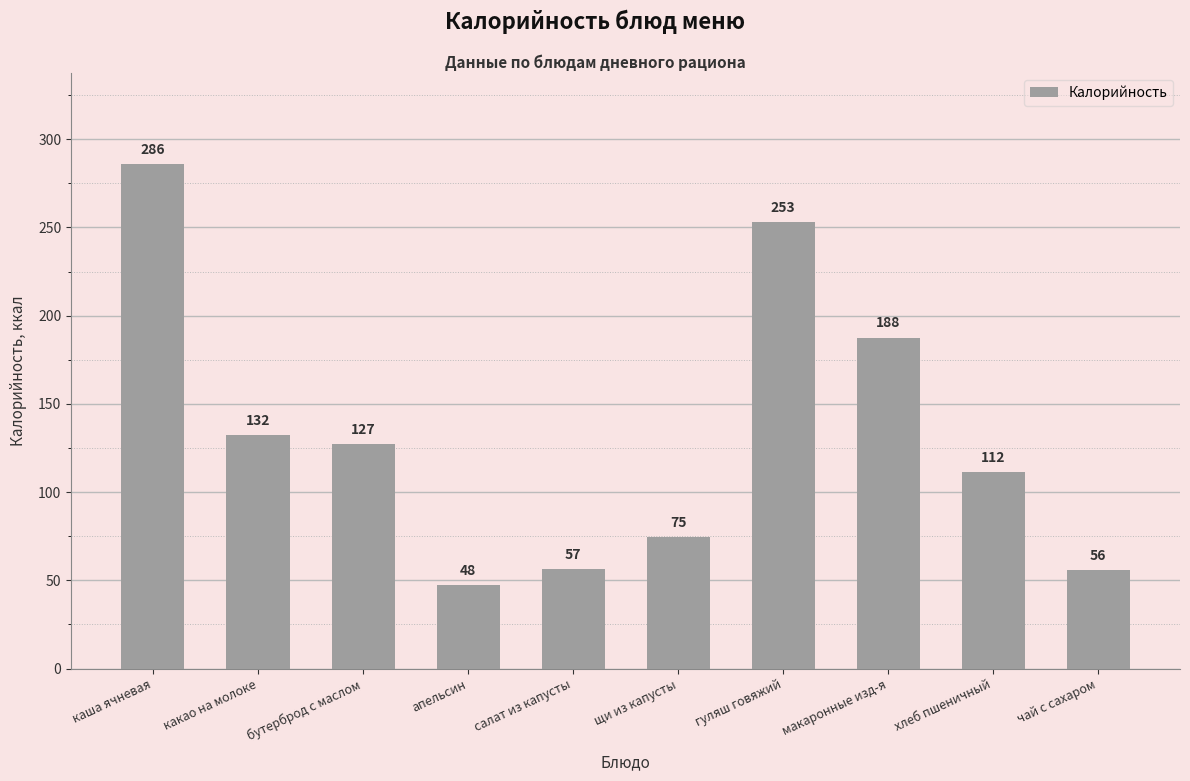

What is the label of the 9th bar from the left?

хлеб пшеничный